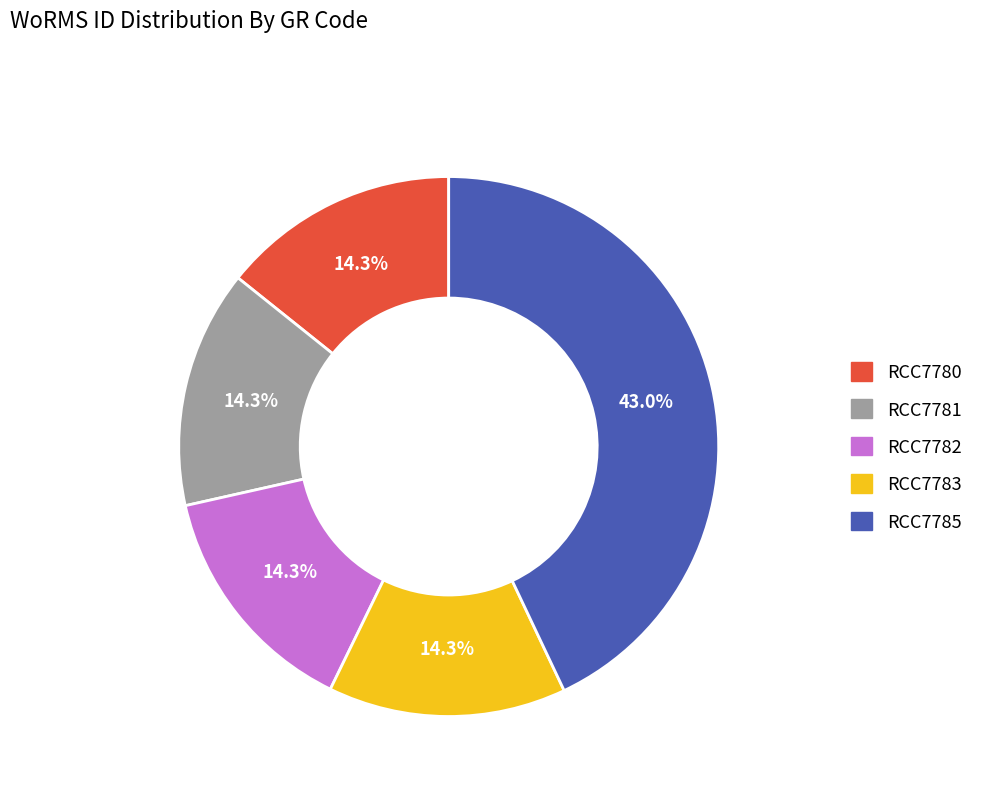

Count the number of slices in the pie.

5